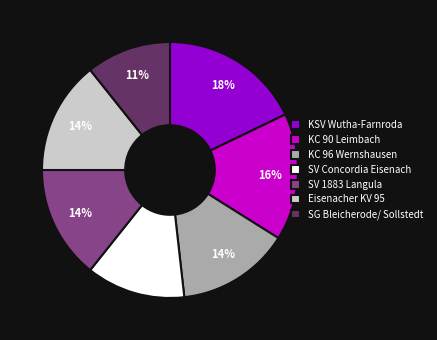

To the nearest percent, what portion does KSV Wutha-Farnroda represent?

18%